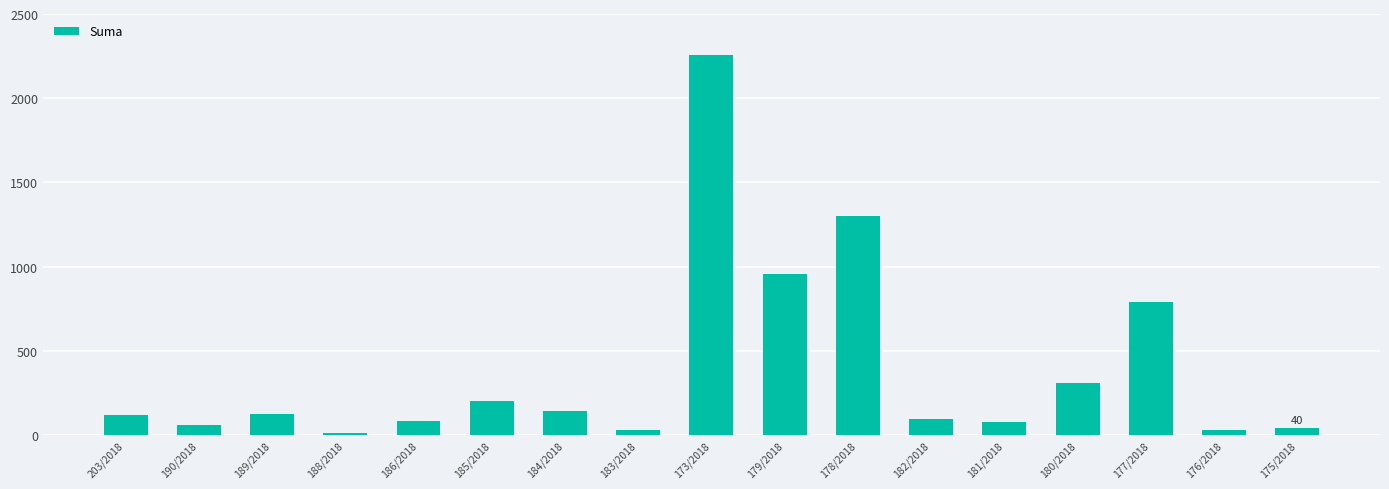

What is the value of the 2nd bar from the left?

57.0